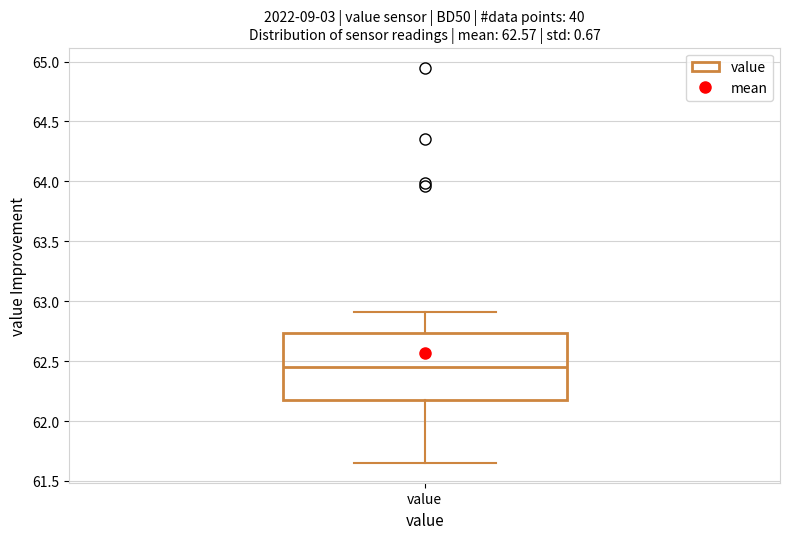

Where does the upper whisker of the box for value end on the y-axis? The values are not printed on the chart, so give them approximately, as read against the axis.

62.90